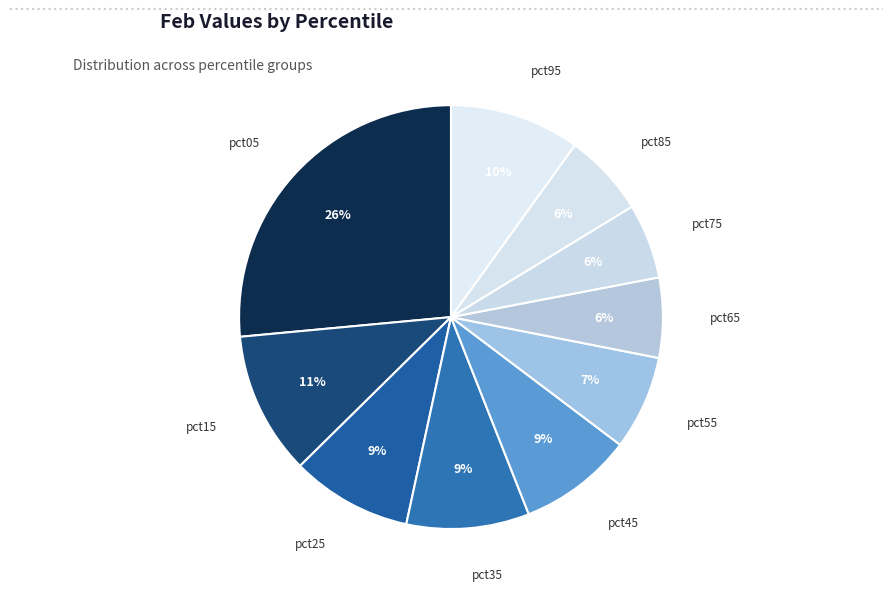

True or false: pct75 accounts for 1% of the total.

False